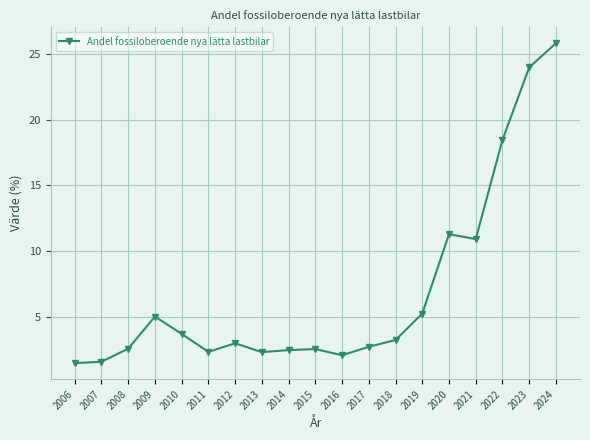

The chart shows a value of 0.7 at 2013. True or false?

False